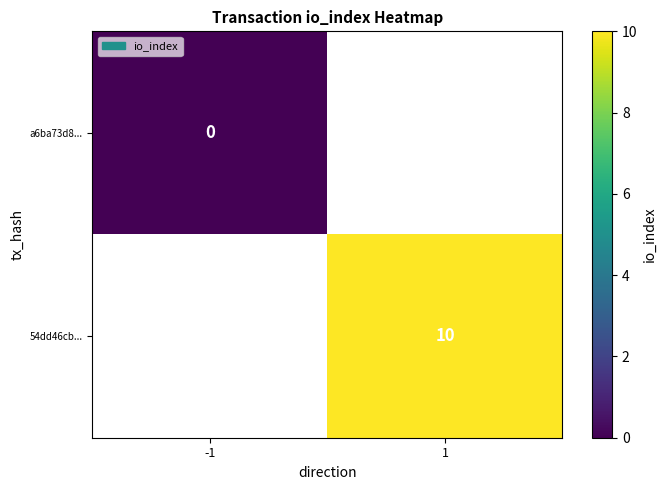

The value of 54dd46cb... at 1 is 10. True or false?

True